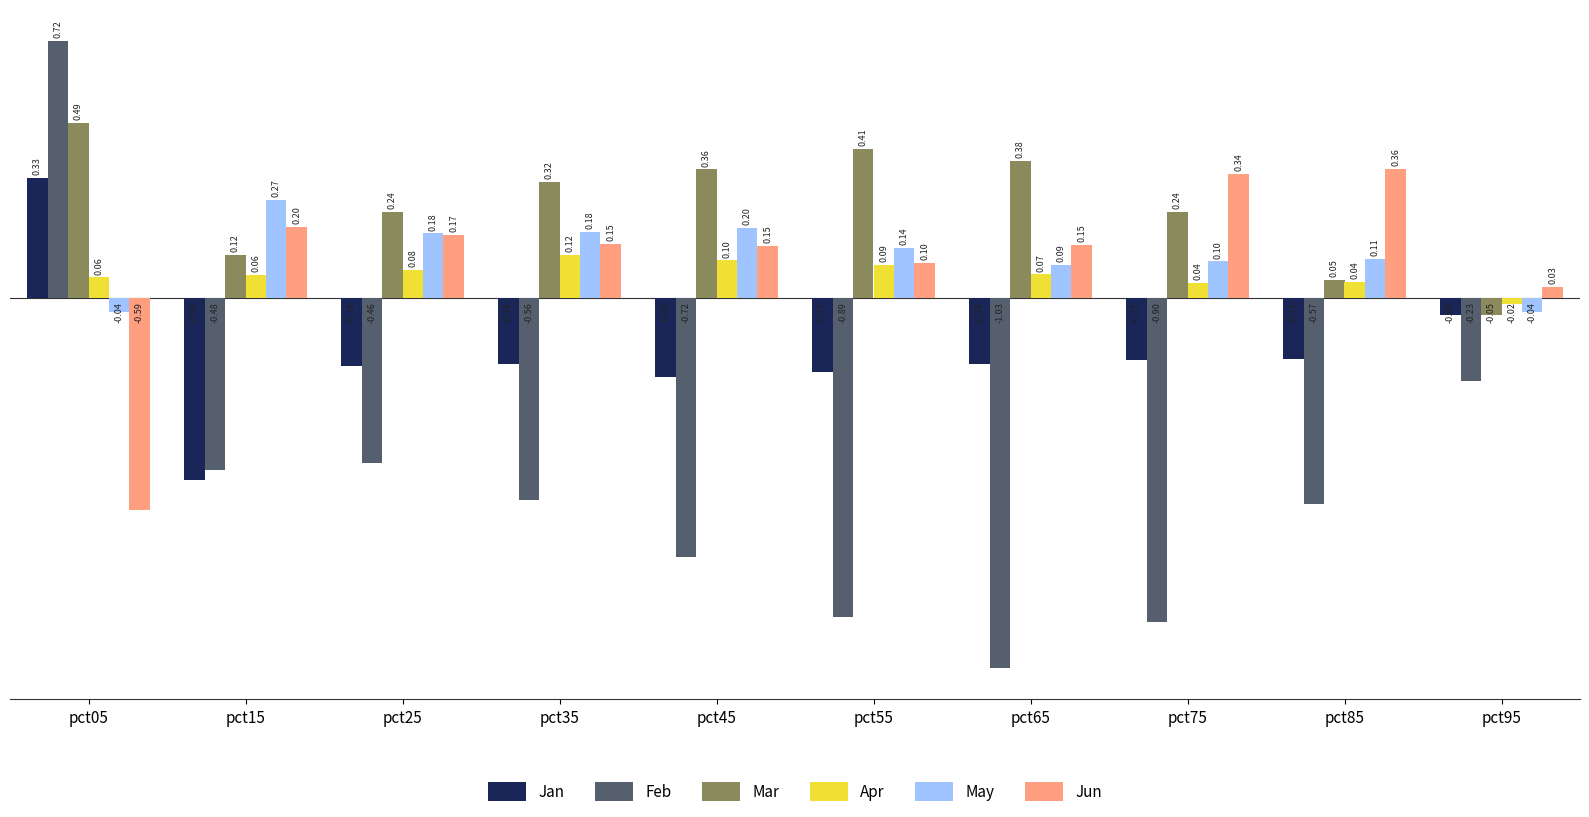

Between pct05 and pct35, which series saw the biggest shift?

Feb